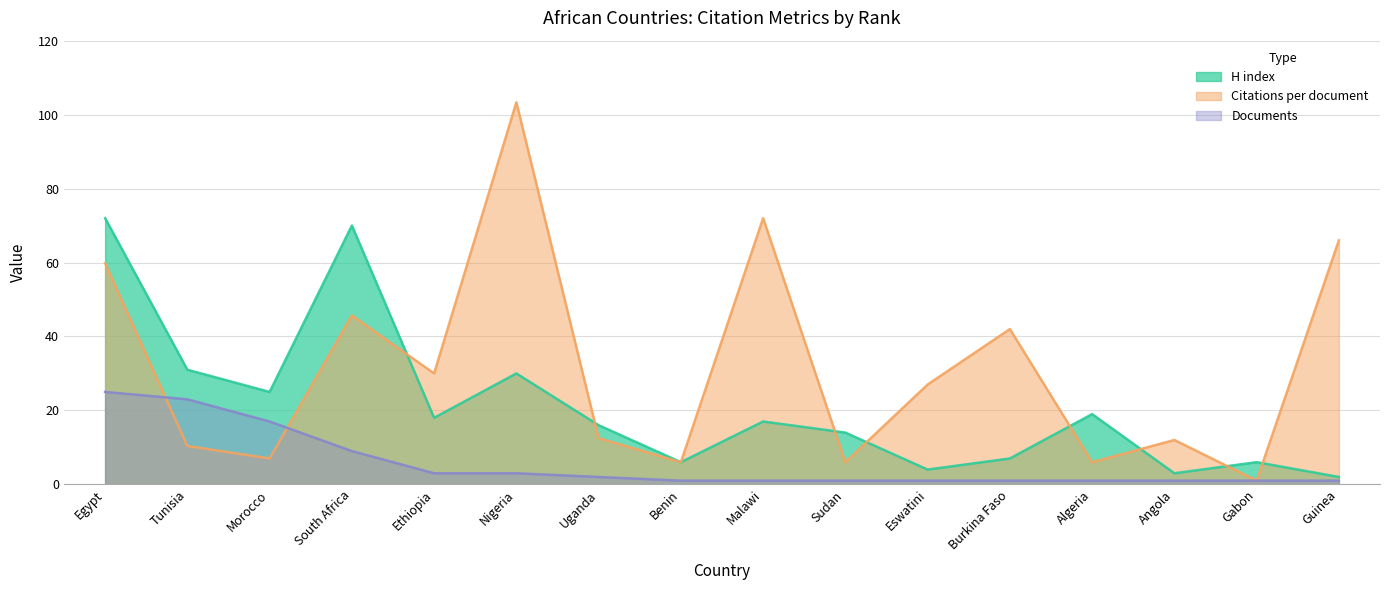

Reading left to right, list all the values displayed in this chart.

H index: 72.0	31.0	25.0	70.0	18.0	30.0	16.0	6.0	17.0	14.0	4.0	7.0	19.0	3.0	6.0	2.0
Citations per document: 59.8	10.4	7.0	45.7	30.0	103.3	12.5	6.0	72.0	6.0	27.0	42.0	6.0	12.0	1.0	66.0
Documents: 25.0	23.0	17.0	9.0	3.0	3.0	2.0	1.0	1.0	1.0	1.0	1.0	1.0	1.0	1.0	1.0